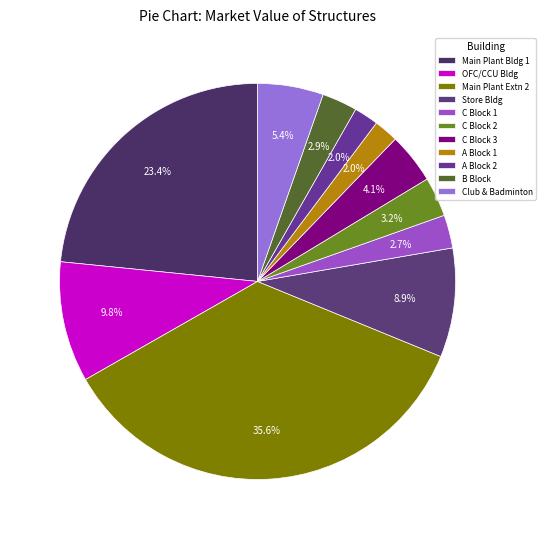

Count the number of slices in the pie.

11